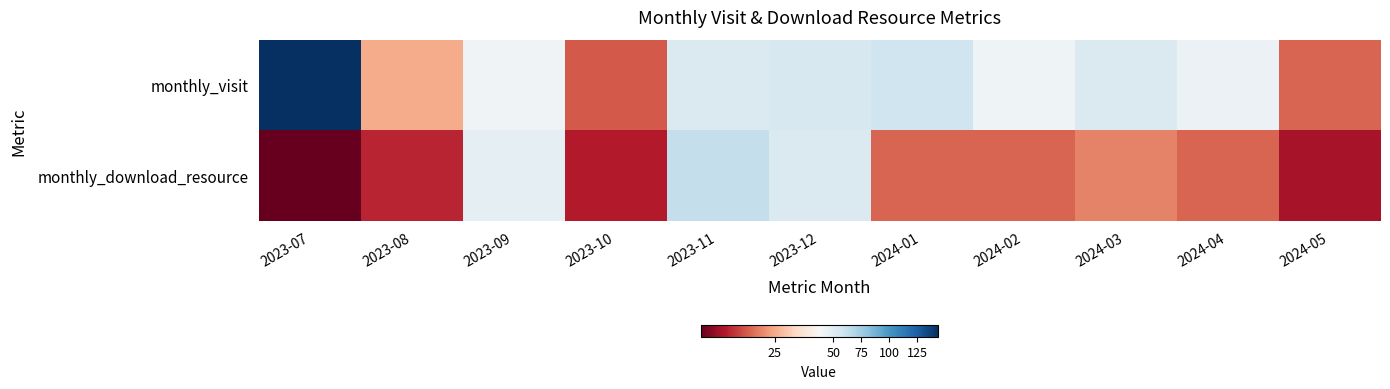

Which series changed the most between 2023-07 and 2023-09?

monthly_visit